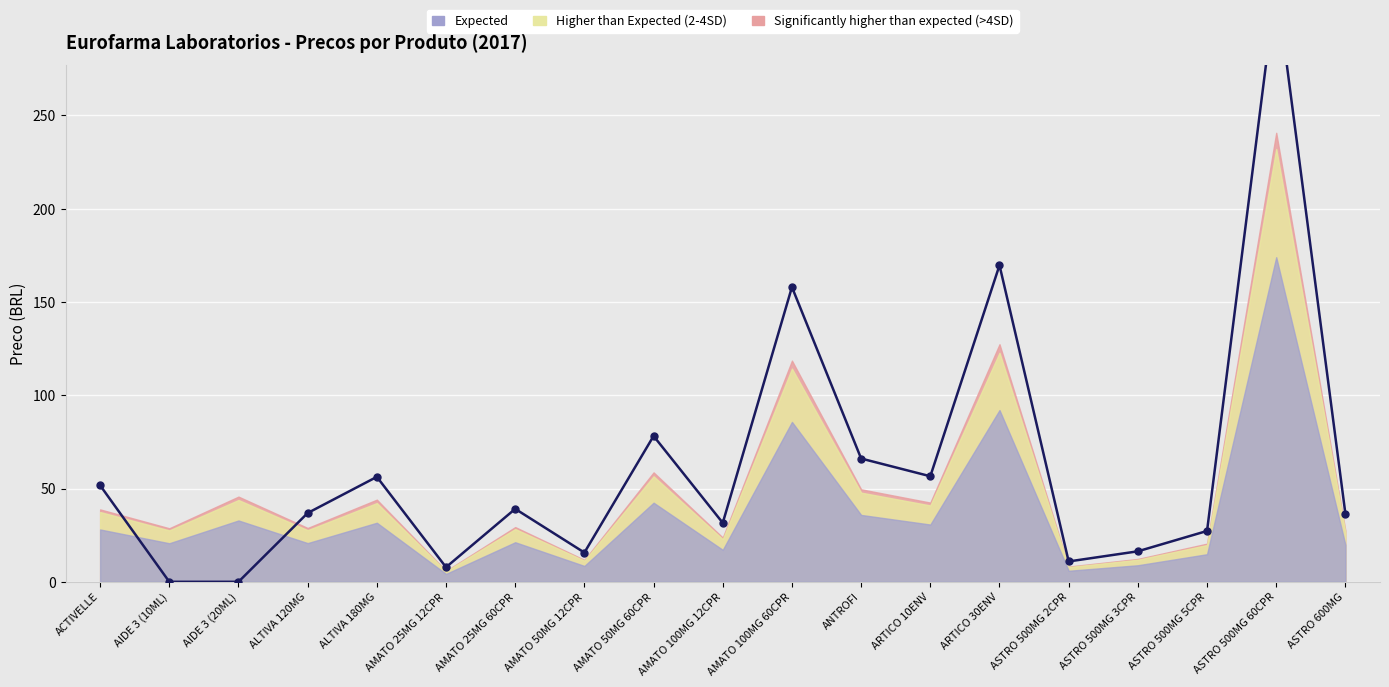

At which label is the value closest to 160?

AMATO 100MG 60CPR